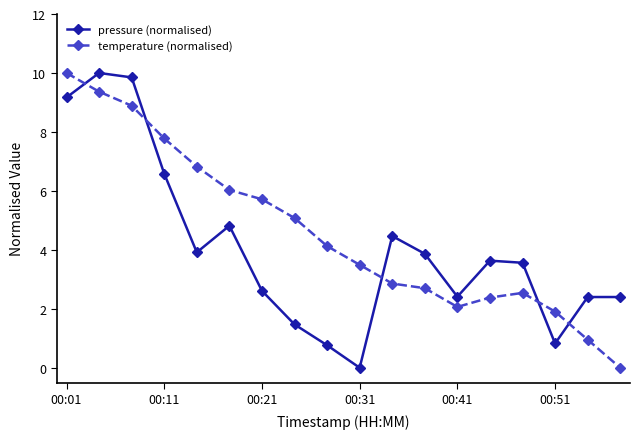

What is the maximum value for temperature (normalised)?

10.0